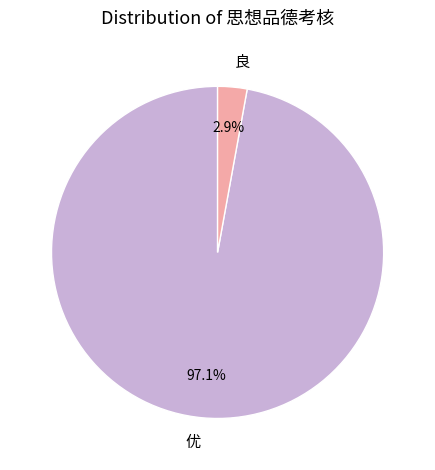

What percentage is the 良 slice, to the nearest percent?

3%